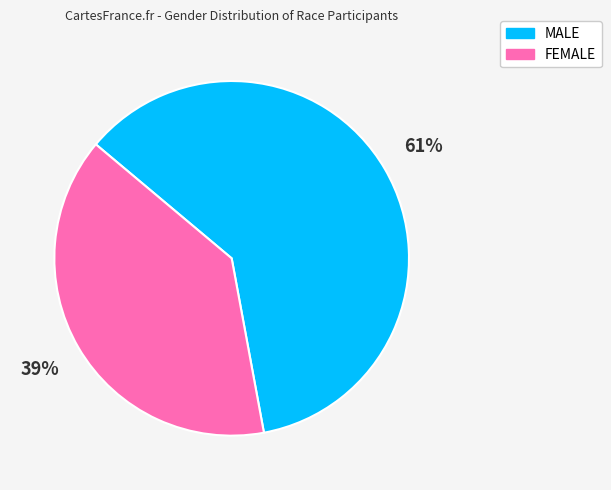

Combined, do MALE and FEMALE account for over 50%?

Yes